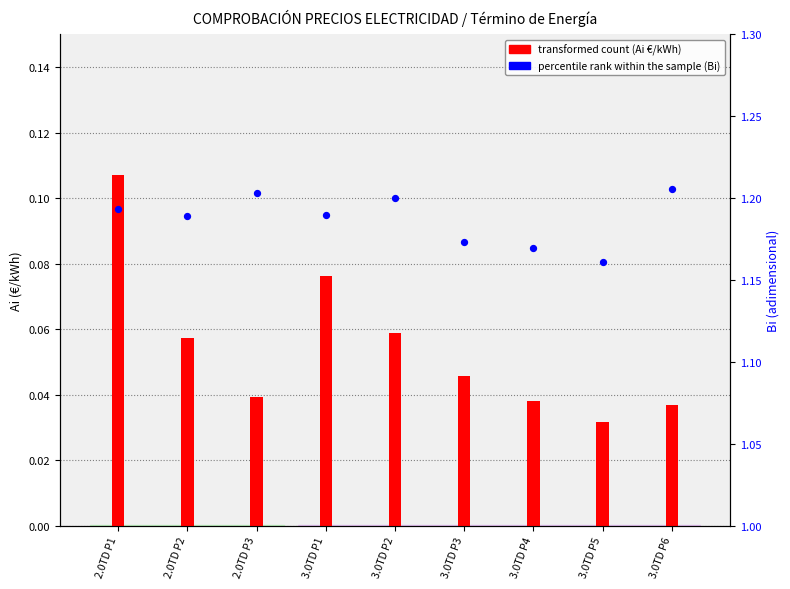

Is the value of transformed count (Ai €/kWh) at 3.0TD P4 greater than the value of percentile rank within the sample (Bi) at 3.0TD P2?

No